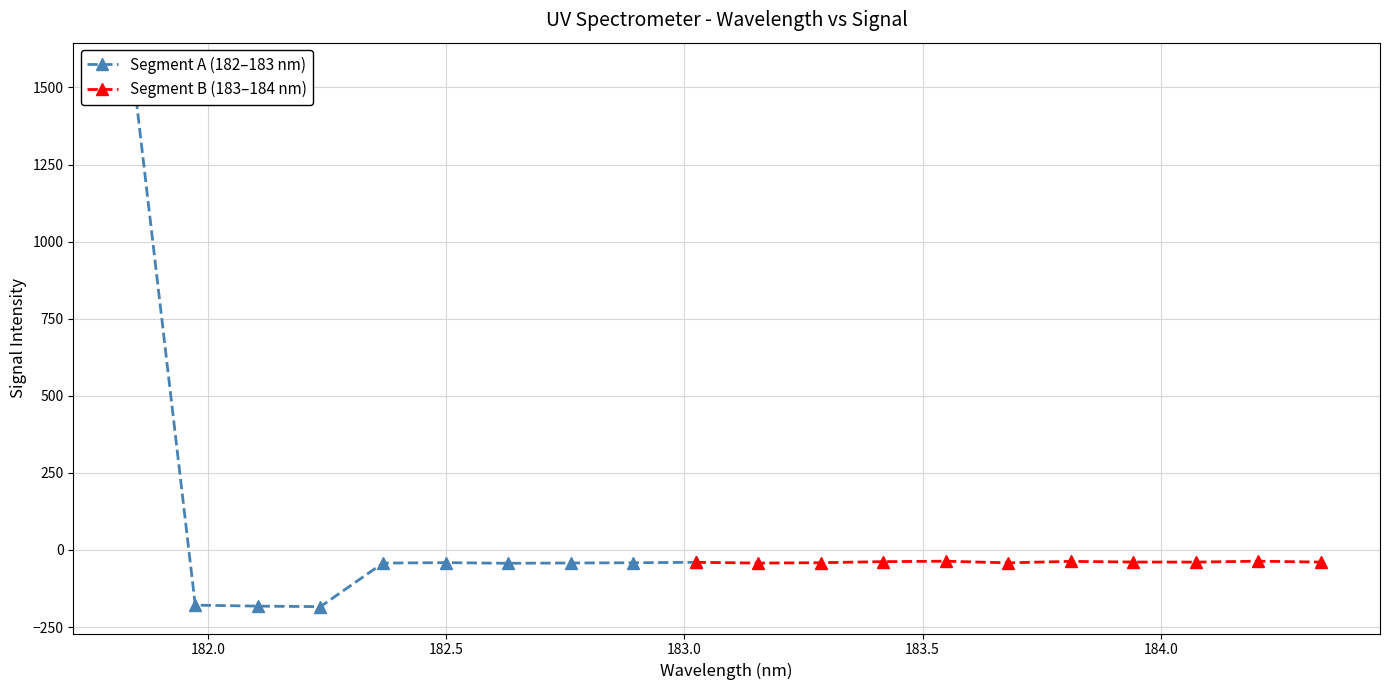

What is the maximum value shown in the chart?

1558.3